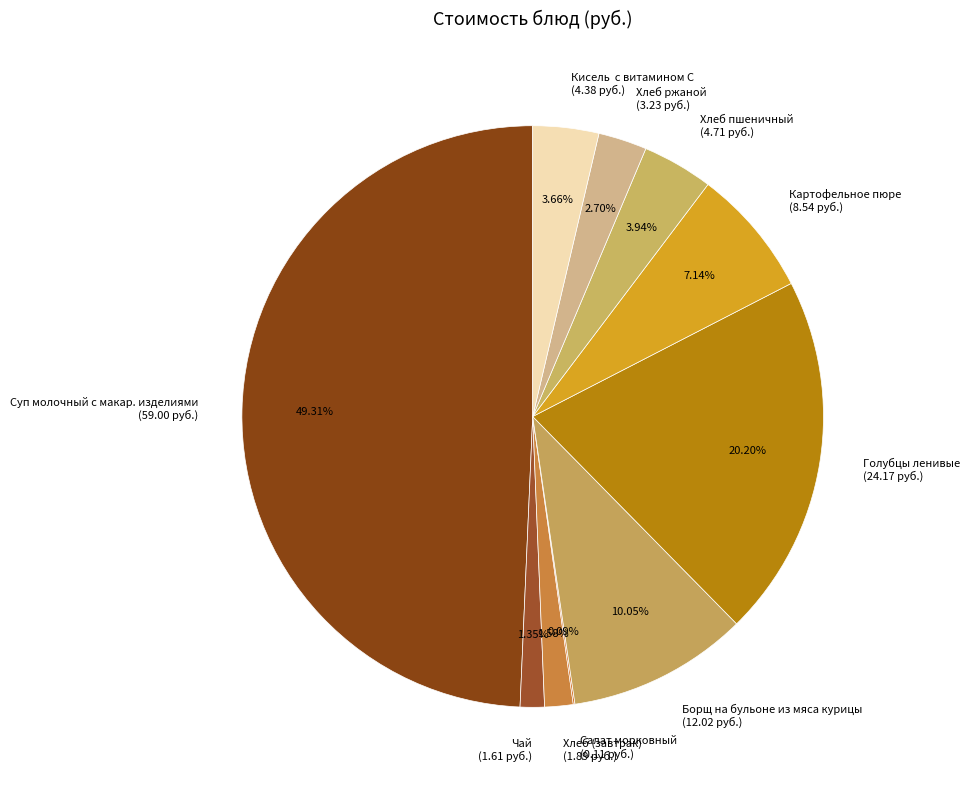

Which slice is the largest?

Суп молочный с макар. изделиями